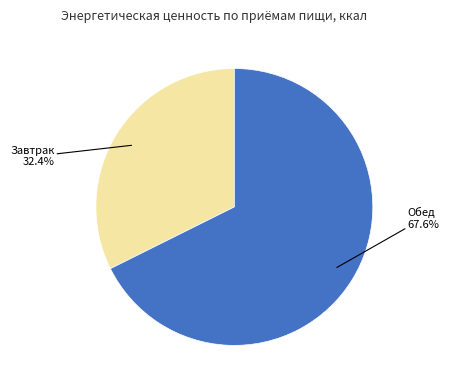

Count the number of slices in the pie.

2